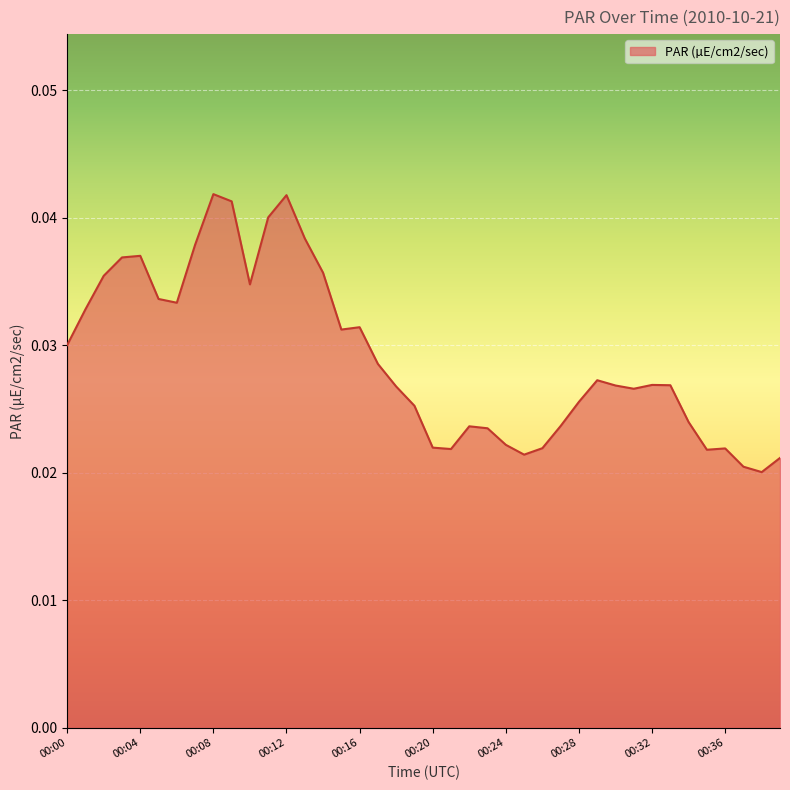

Reading left to right, extract all data points from this chart.

00:00=0.0	00:01=0.0	00:02=0.0	00:03=0.0	00:04=0.0	00:05=0.0	00:06=0.0	00:07=0.0	00:08=0.0	00:09=0.0	00:10=0.0	00:11=0.0	00:12=0.0	00:13=0.0	00:14=0.0	00:15=0.0	00:16=0.0	00:17=0.0	00:18=0.0	00:19=0.0	00:20=0.0	00:21=0.0	00:22=0.0	00:23=0.0	00:24=0.0	00:25=0.0	00:26=0.0	00:27=0.0	00:28=0.0	00:29=0.0	00:30=0.0	00:31=0.0	00:32=0.0	00:33=0.0	00:34=0.0	00:35=0.0	00:36=0.0	00:37=0.0	00:38=0.0	00:39=0.0